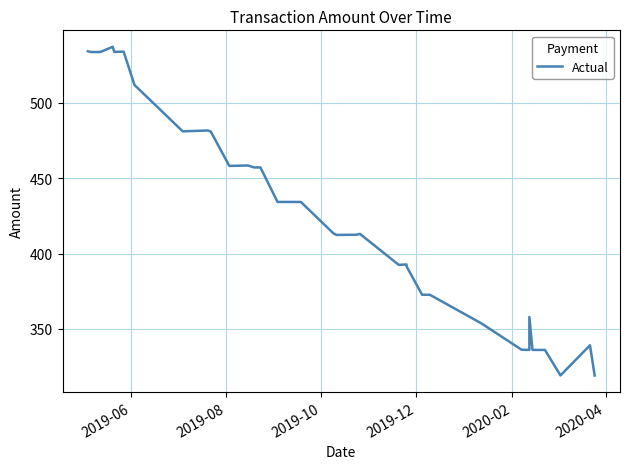

True or false: there are more than 2 points higher than both neighbors.

True